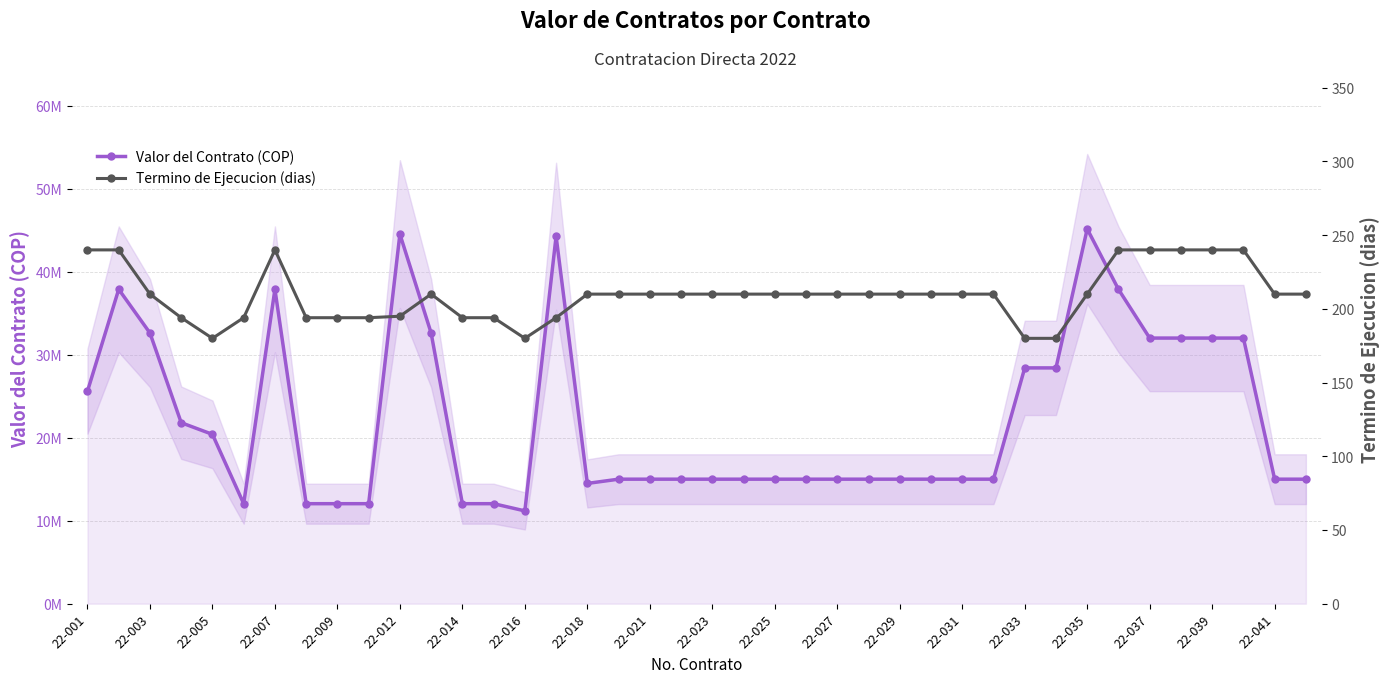

How many interior local peaks does the Valor del Contrato (COP) series have?

5